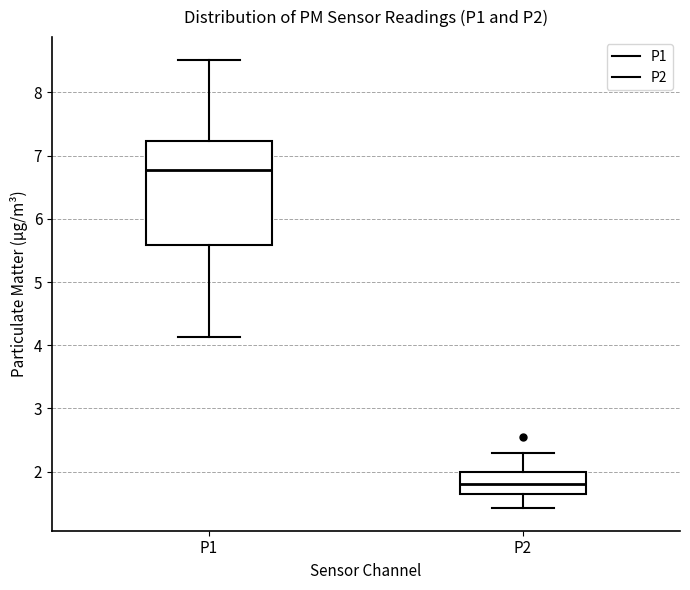

Where is the lower edge of the box for P1 on the y-axis? The values are not printed on the chart, so give them approximately, as read against the axis.

5.6